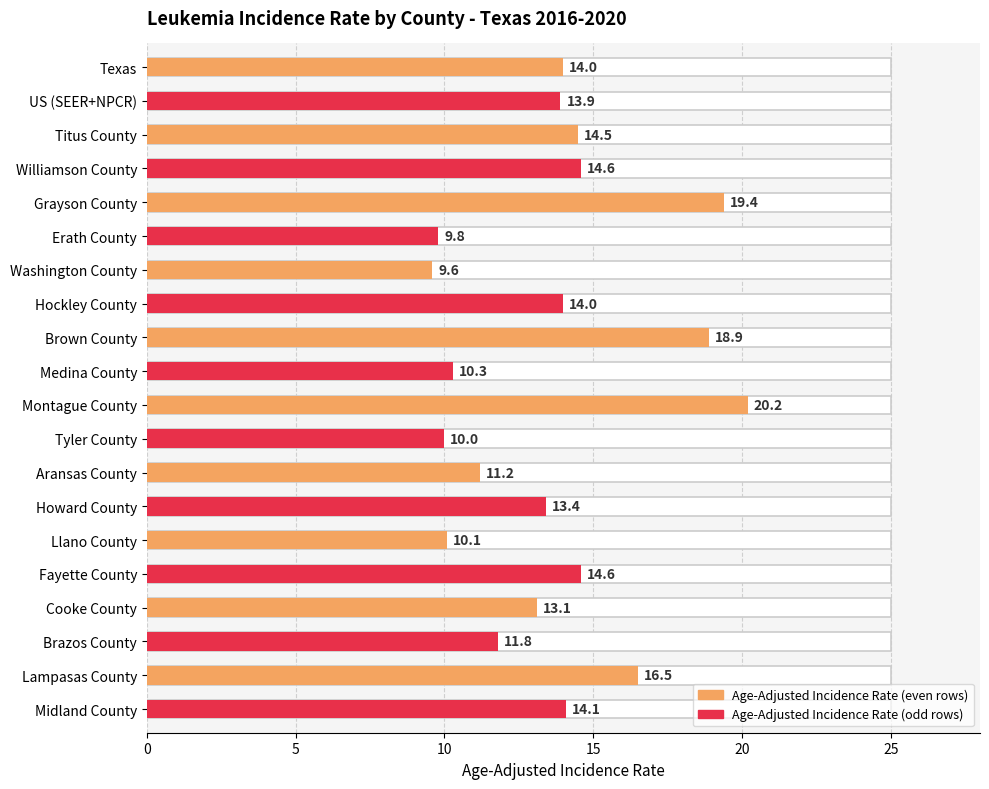

At which category does the chart reach its peak across all series?

Montague County